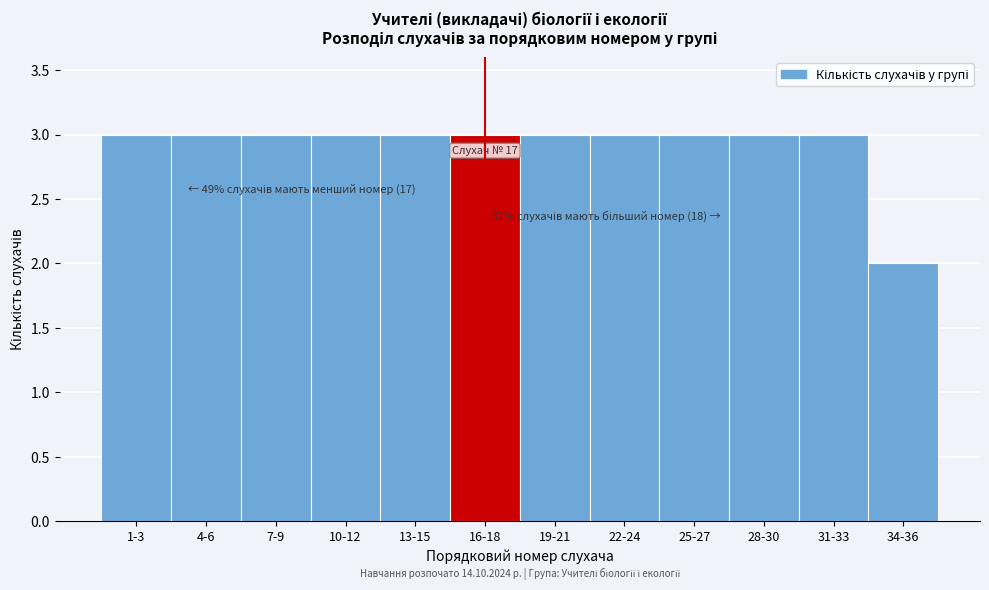

Reading right to left, what are all the values shown in this chart?

34-36=2	31-33=3	28-30=3	25-27=3	22-24=3	19-21=3	16-18=3	13-15=3	10-12=3	7-9=3	4-6=3	1-3=3